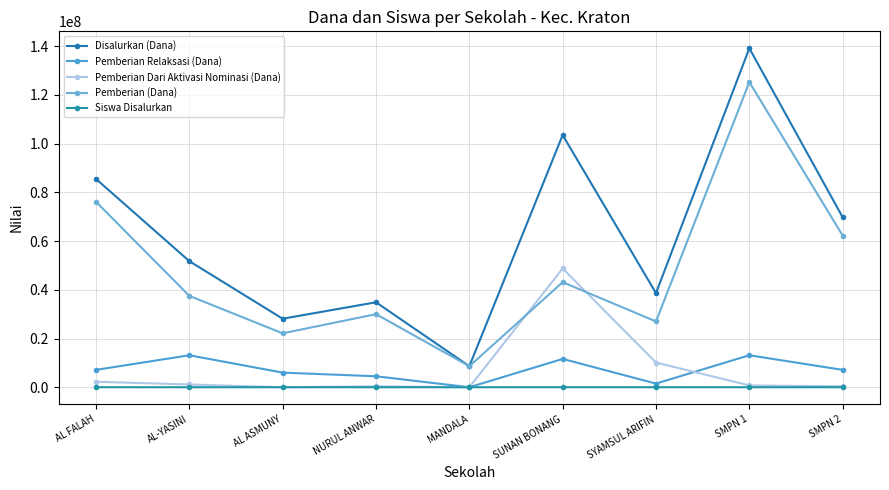

What is the label of the 3rd point from the left?

AL ASMUNY